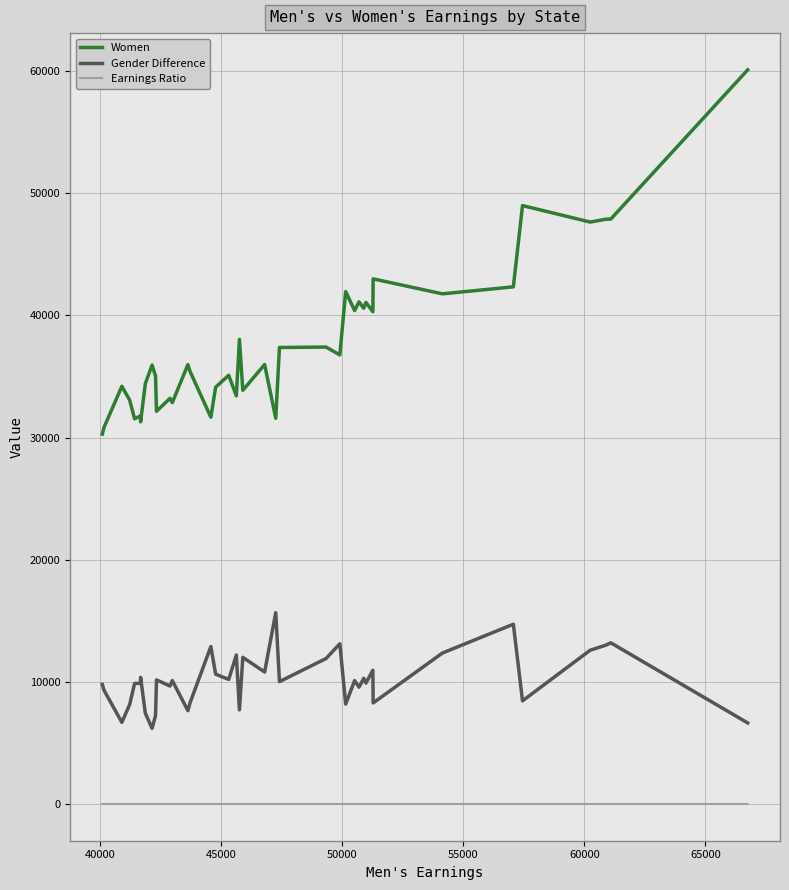

What is the difference between the maximum and minimum values in the Gender Difference series?

9467.0